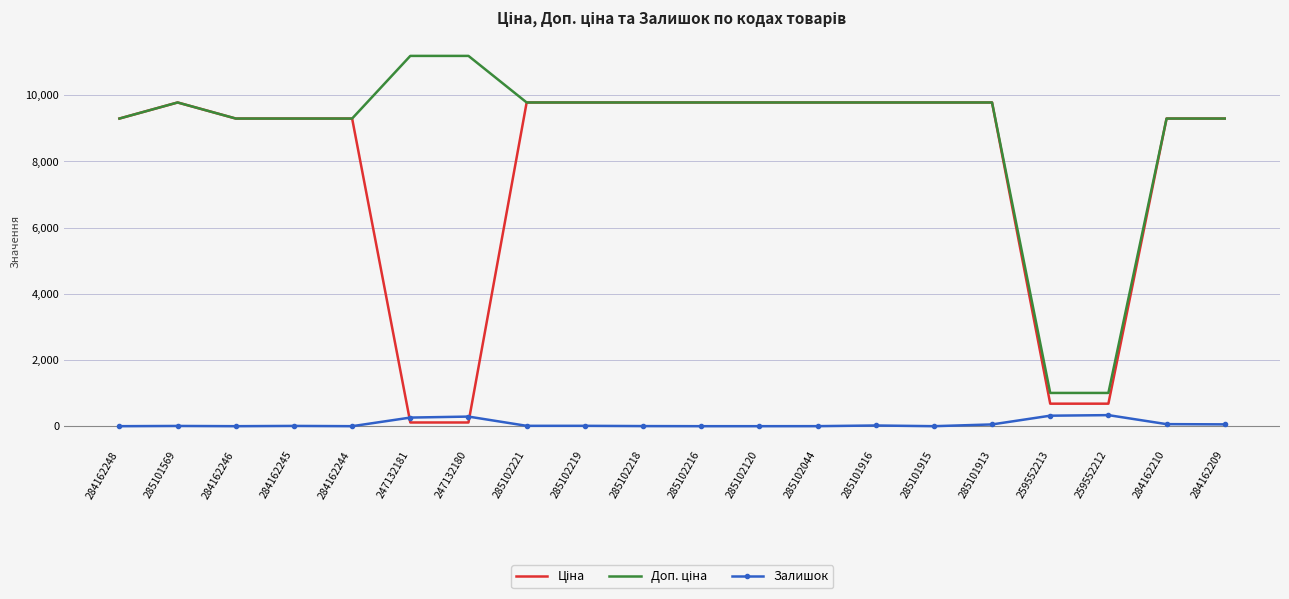

What is the greatest value displayed?

11182.0